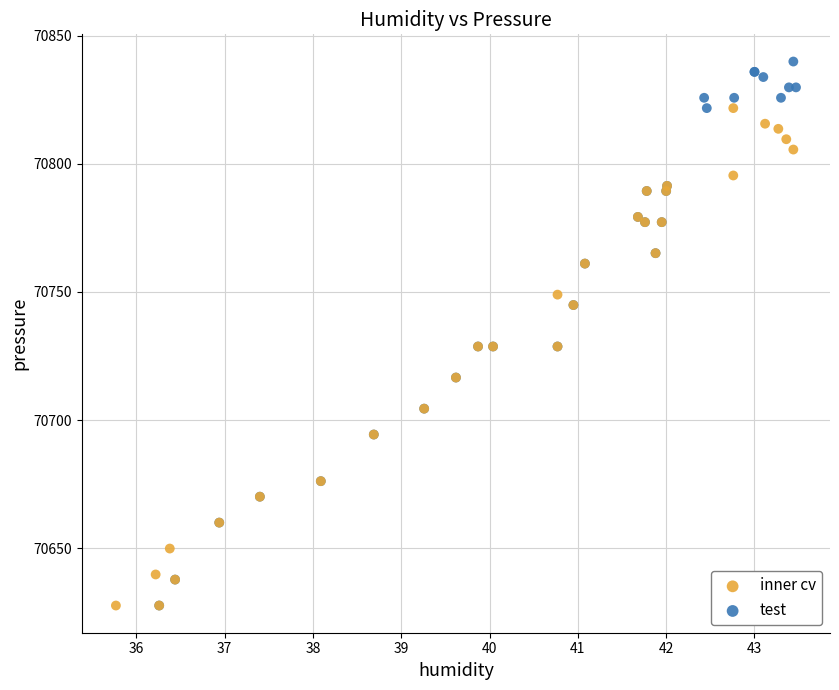

Which series reaches the maximum Y coordinate?

test